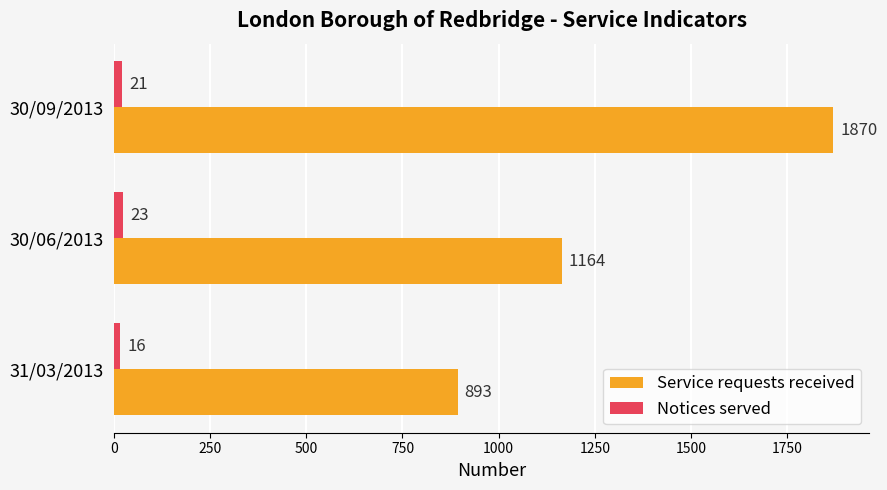

How many distinct data groups are displayed?

2